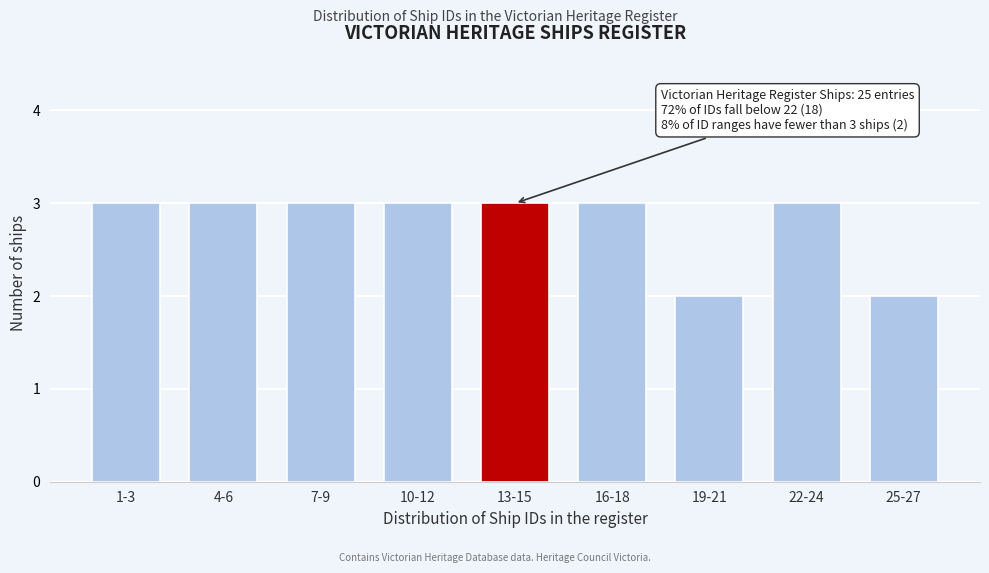

Reading left to right, what are all the values shown in this chart?

3	3	3	3	3	3	2	3	2